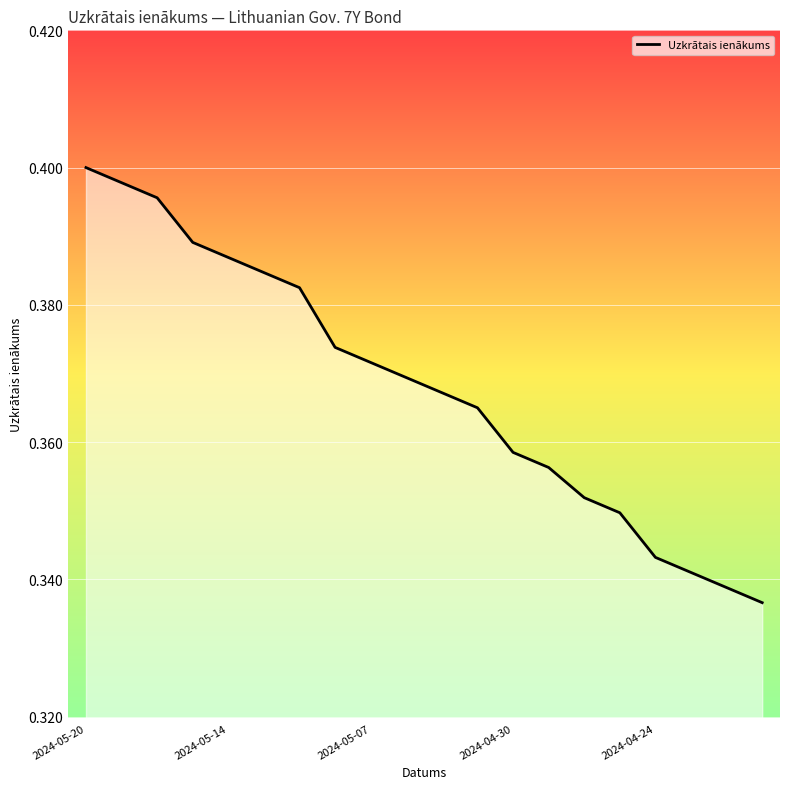

Reading left to right, list all the values displayed in this chart.

0.4	0.4	0.4	0.4	0.4	0.4	0.4	0.4	0.4	0.4	0.4	0.4	0.4	0.4	0.4	0.3	0.3	0.3	0.3	0.3